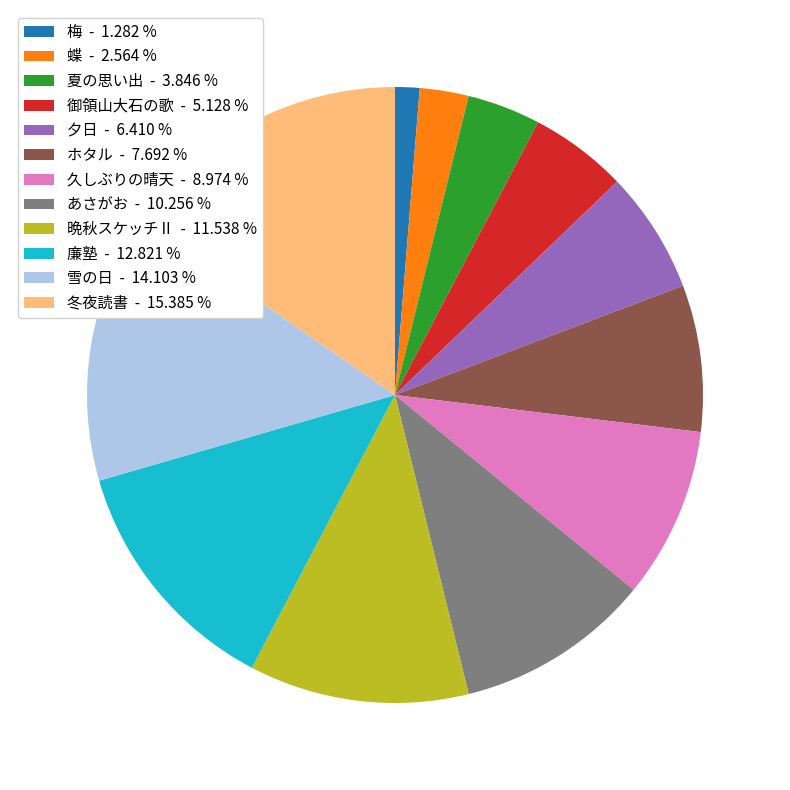

Do 御領山大石の歌 and 蝶 together represent more than half of the pie?

No